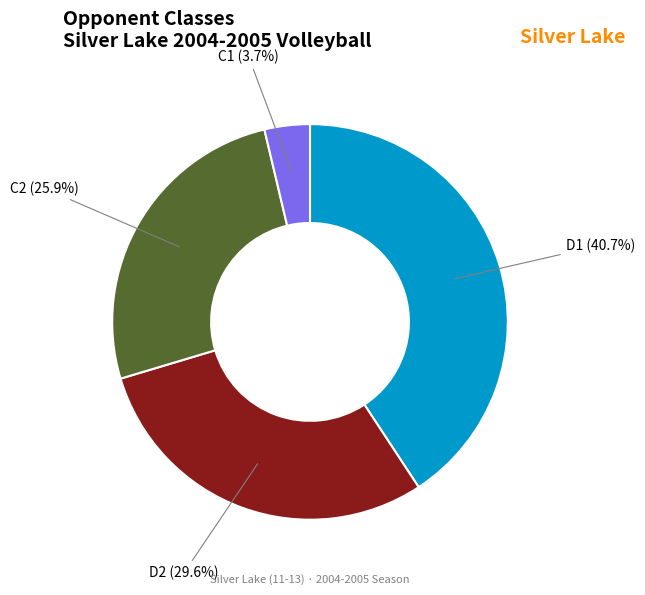

To the nearest percent, what portion does C1 represent?

4%